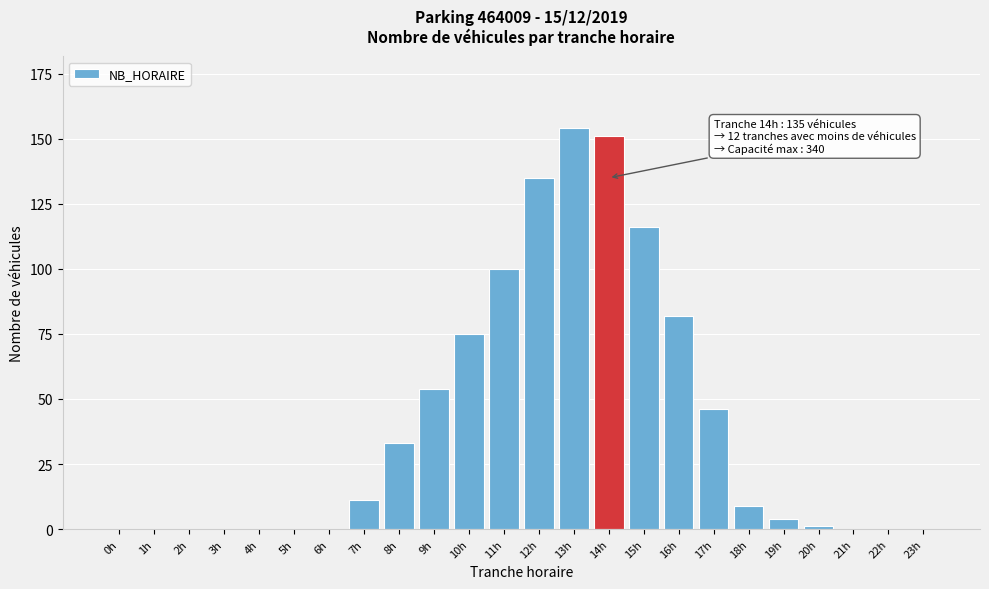

Reading left to right, extract all data points from this chart.

0h=0	1h=0	2h=0	3h=0	4h=0	5h=0	6h=0	7h=11	8h=33	9h=54	10h=75	11h=100	12h=135	13h=154	14h=151	15h=116	16h=82	17h=46	18h=9	19h=4	20h=1	21h=0	22h=0	23h=0